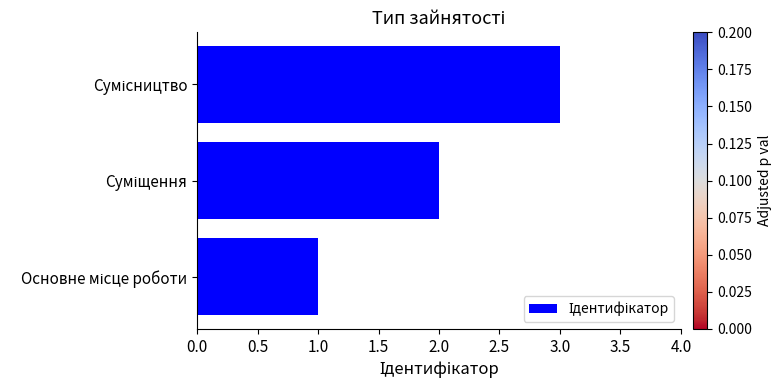

What is the sum of all values?

6